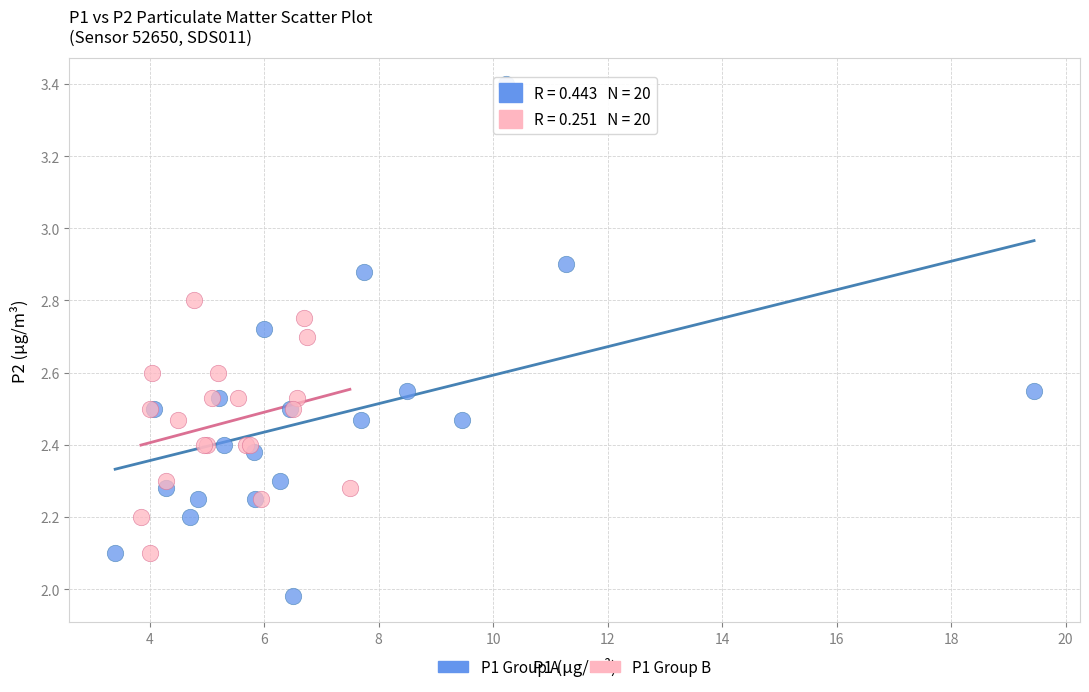

Which series contains the lowest Y value?

P1 Group A